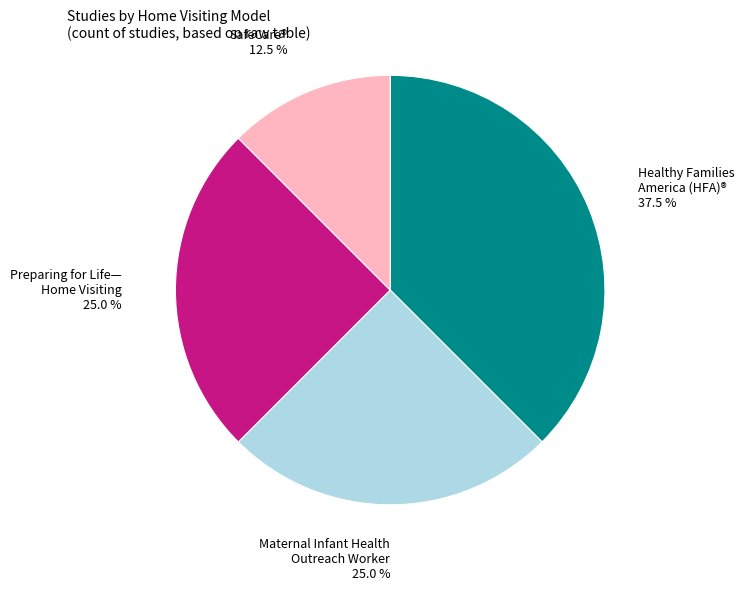

Is there any slice that represents more than half of the pie?

No